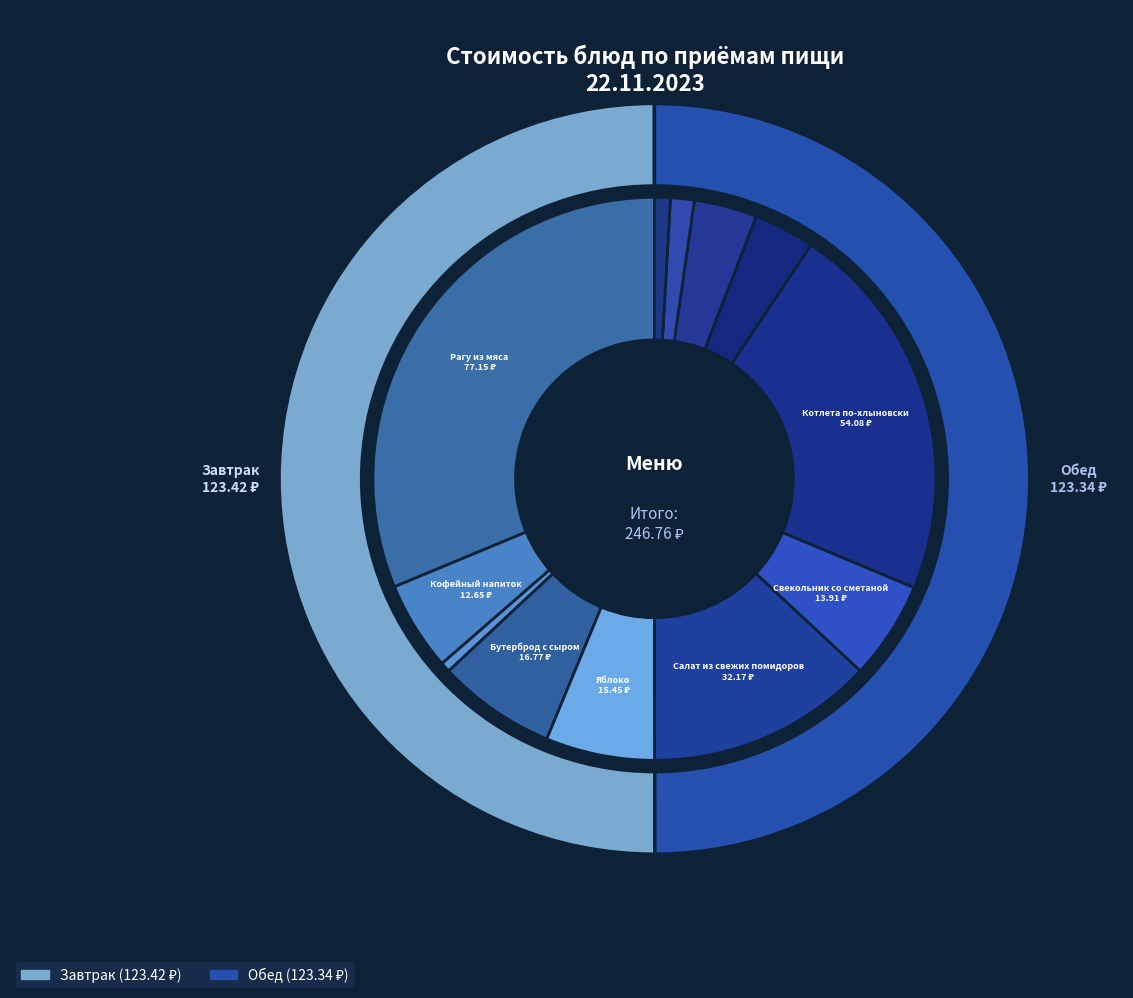

To the nearest percent, what portion does Котлета по-хлыновски represent?

22%